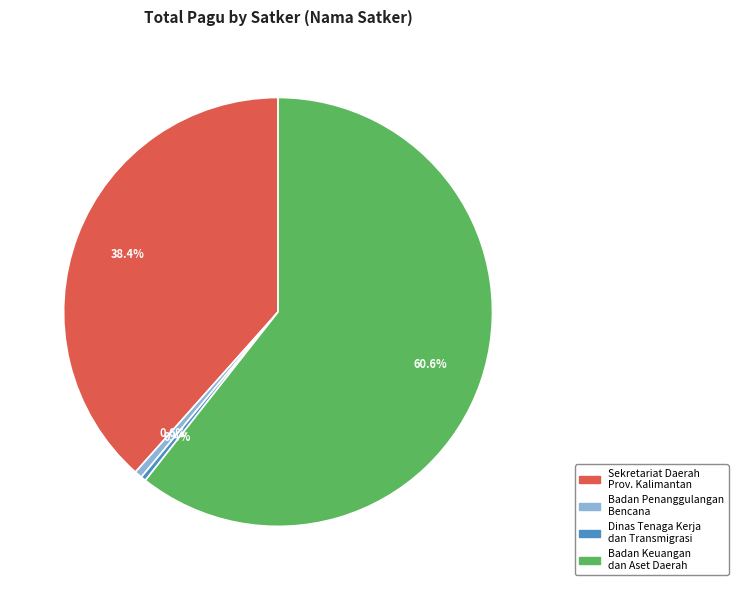

How many segments does this pie chart have?

4